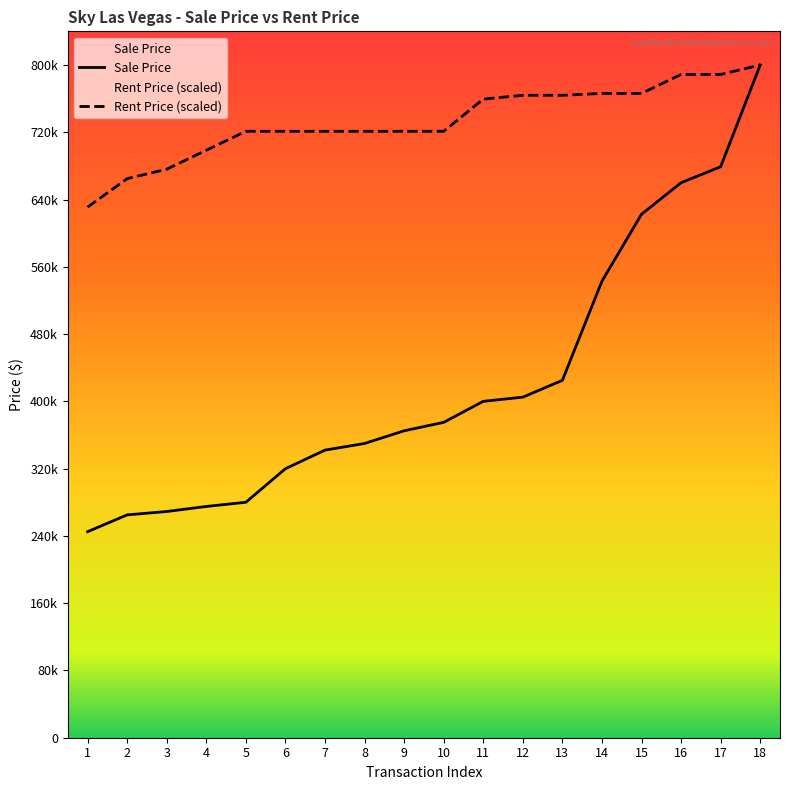

At how many categories does at least one series exceed 280401?

18